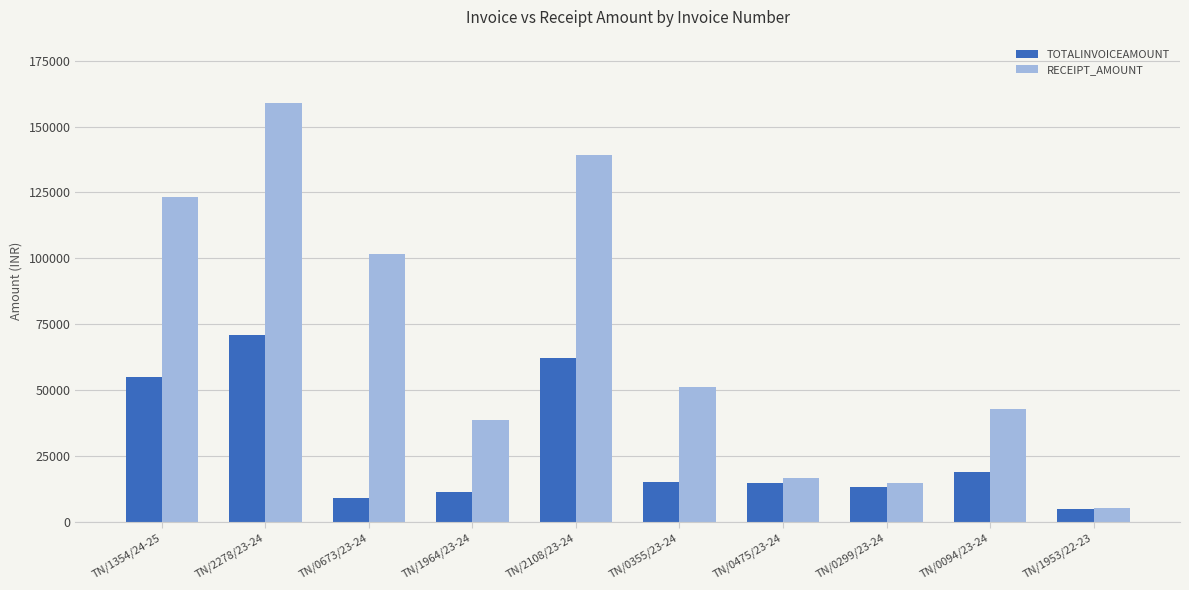

What is the difference between the TOTALINVOICEAMOUNT values at TN/0094/23-24 and TN/2278/23-24?

51947